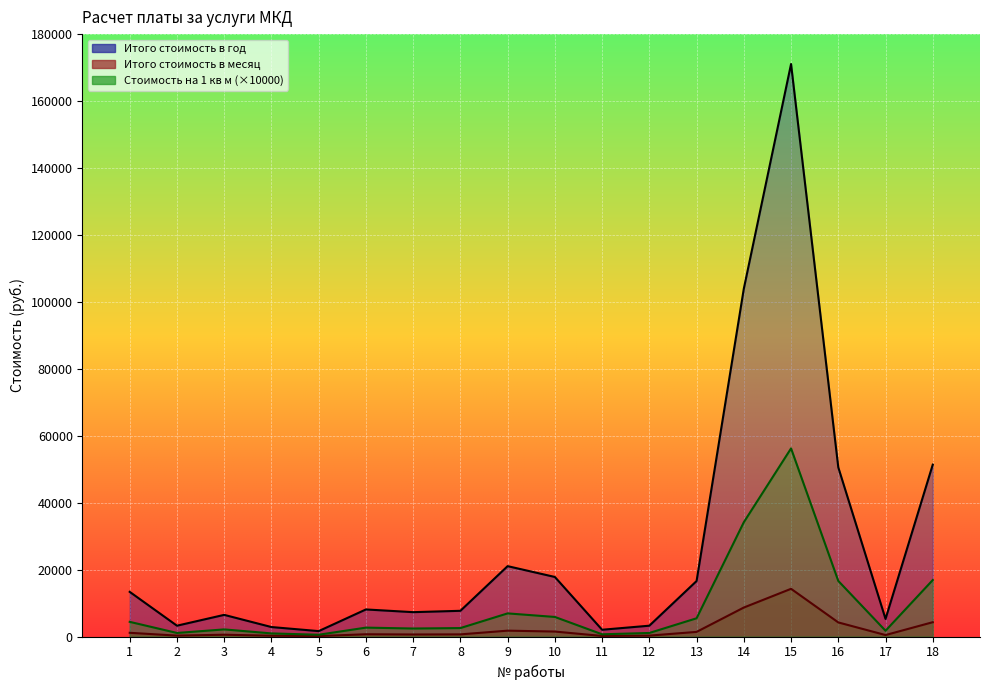

Where is the first local maximum for Итого стоимость в год?

3